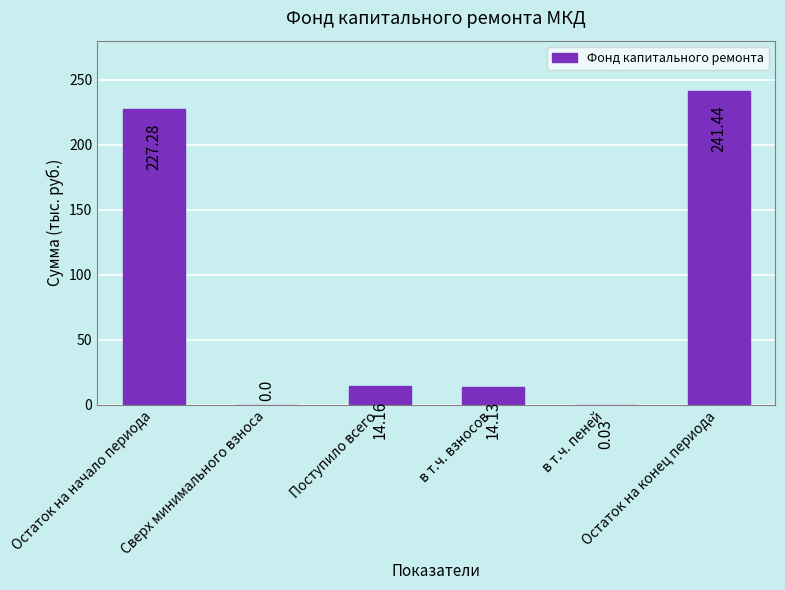

Count the number of values greater than 14.

4